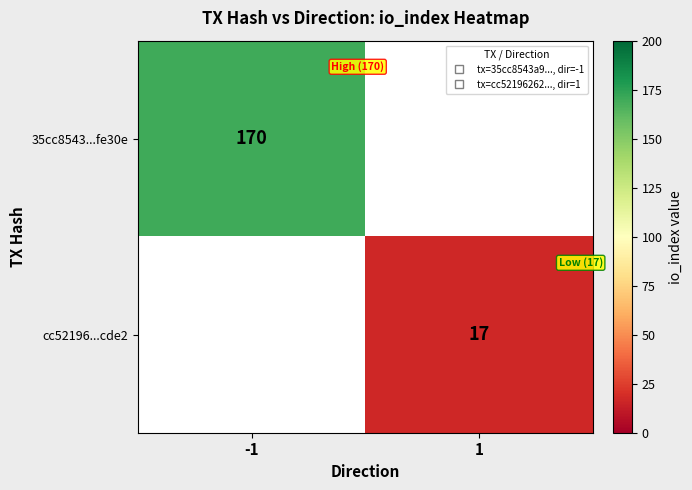

List the labels in order of cc52196...cde2 value, smallest first.

-1, 1